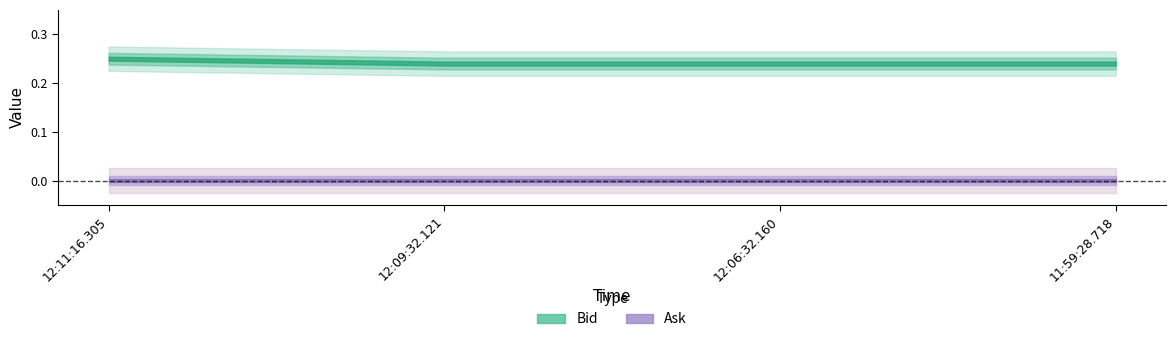

What is the minimum value for Bid?

0.2